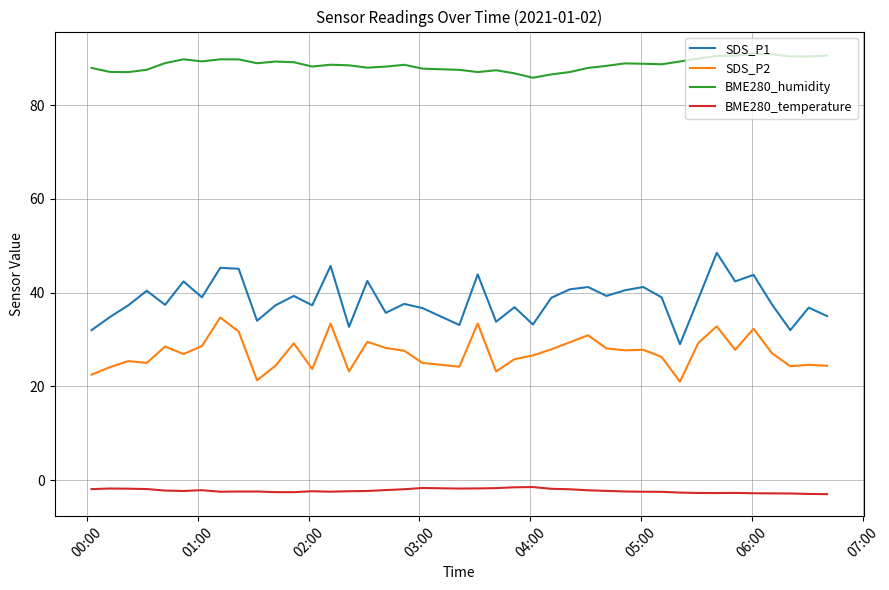

What is the difference between the maximum and minimum values in the SDS_P1 series?

19.5